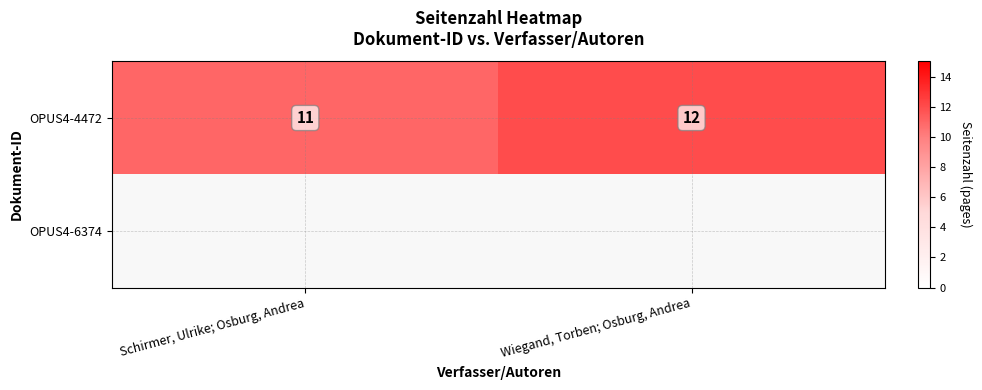

What is the maximum value shown in the chart?

12.0